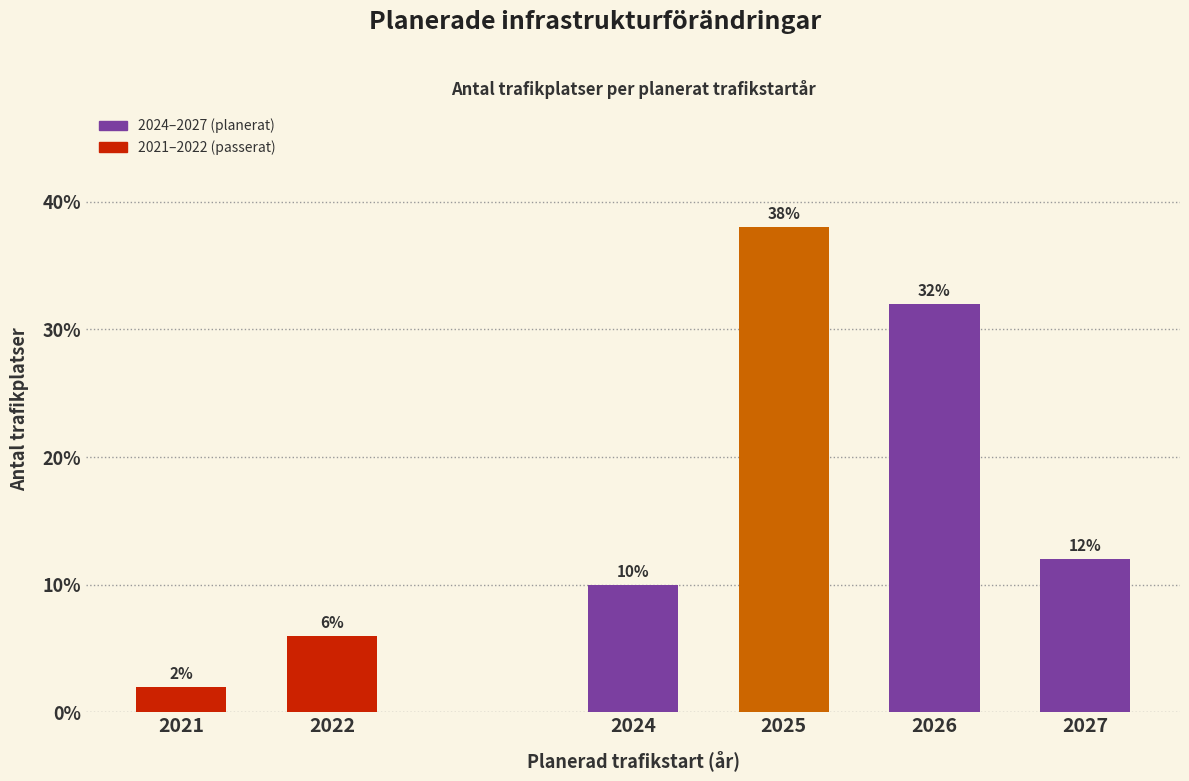

Reading left to right, list all the values displayed in this chart.

2	6	10	38	32	12